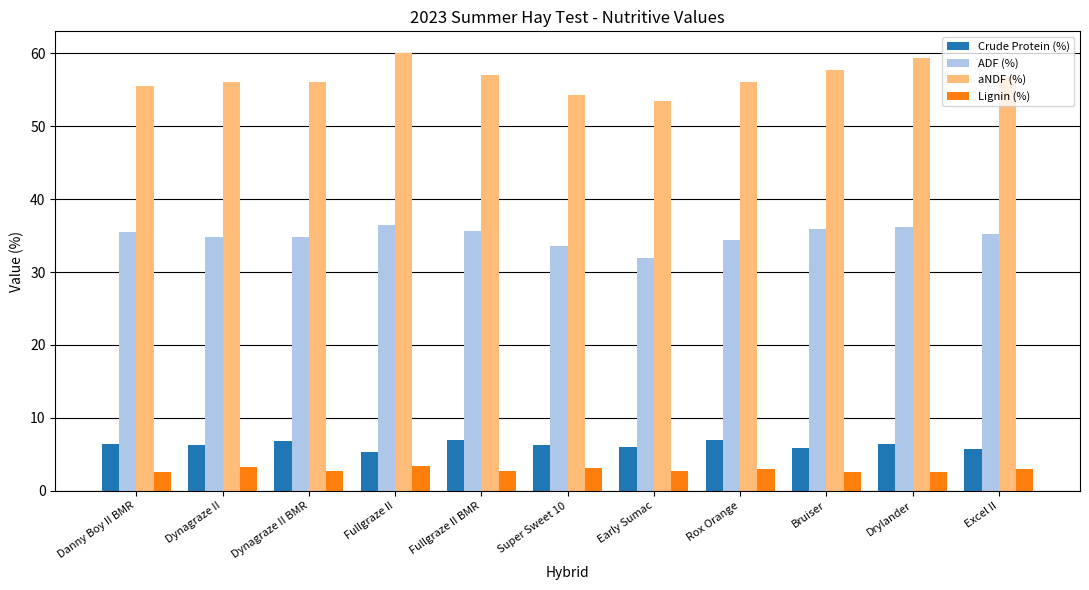

The value of ADF (%) at Fullgraze II BMR is 35.6. True or false?

True